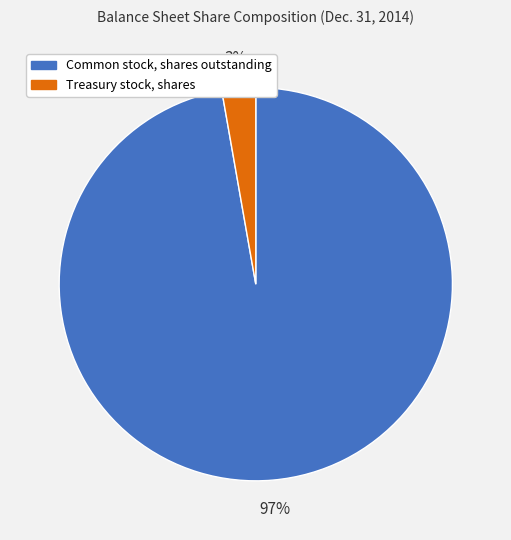

Rank the categories by value from highest to lowest.

Common stock, shares outstanding, Treasury stock, shares